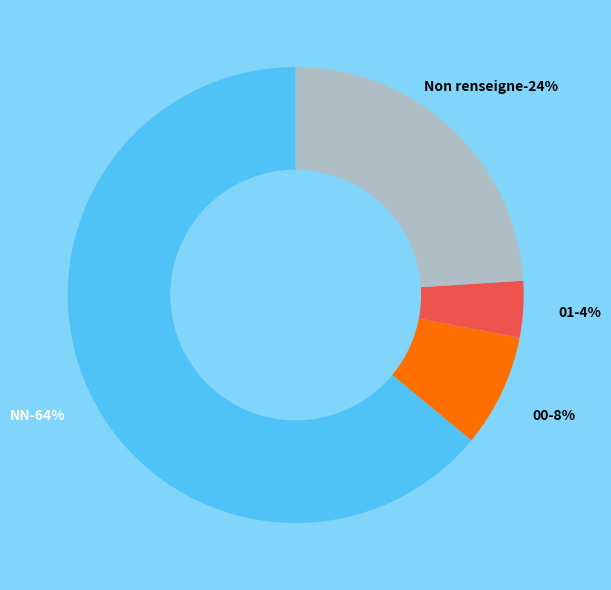

Is there a majority slice in this chart?

Yes